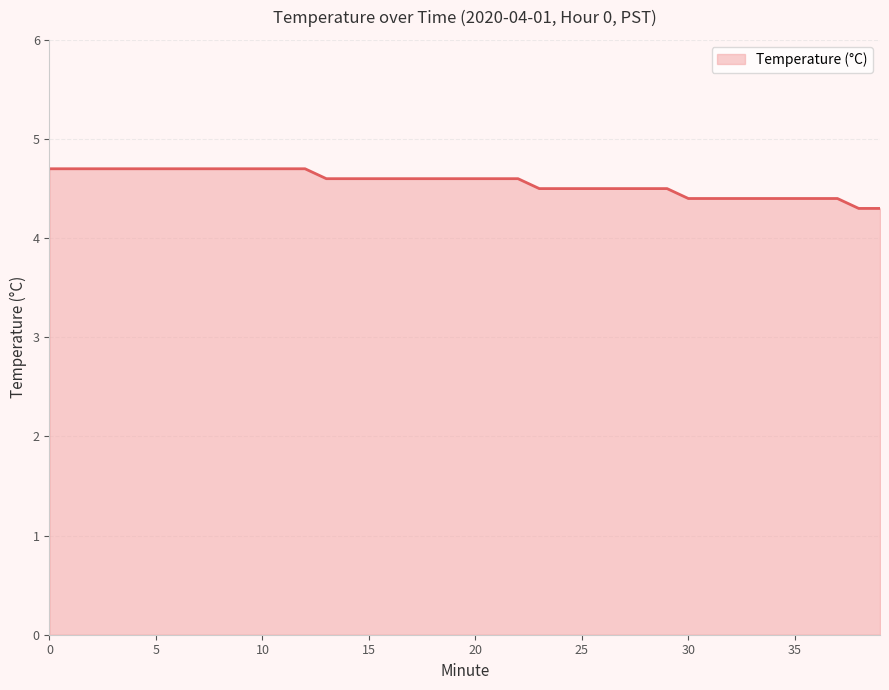

What is the greatest value displayed?

4.7